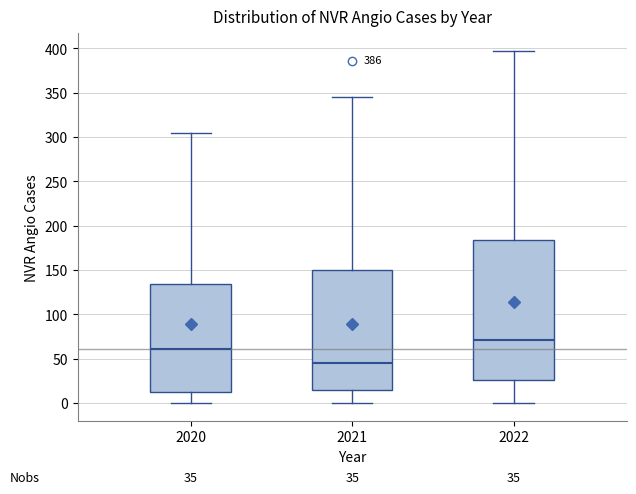

Which box is the tallest, from its lower edge to its upper edge?

2022